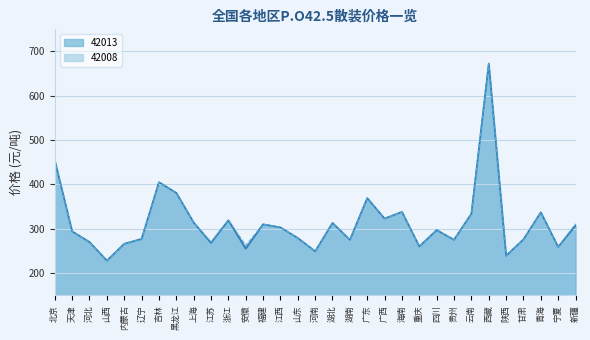

The 42013 series shows 328 at 河南. True or false?

False